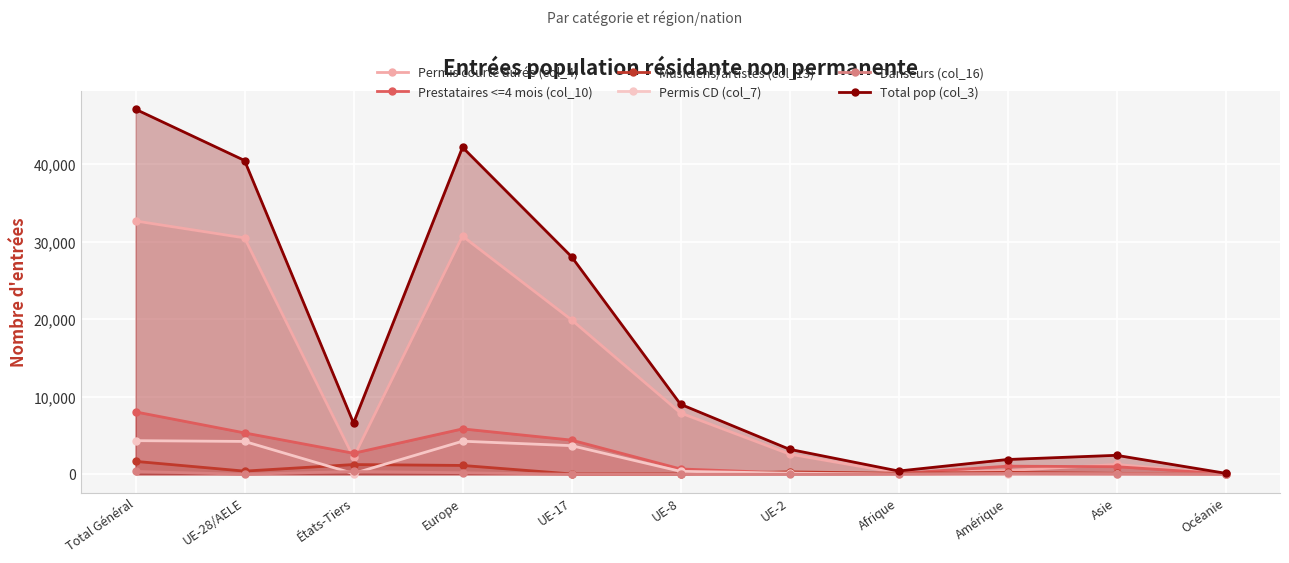

What position from the left is UE-17?

5